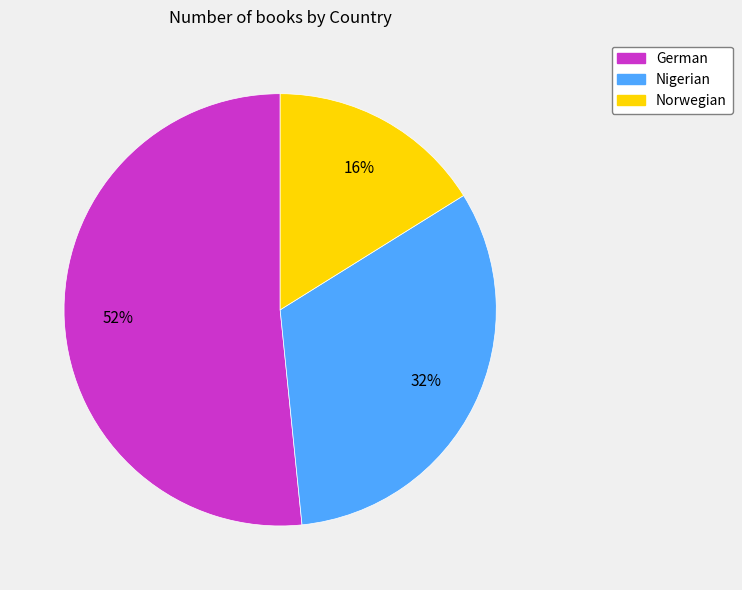

Which slice represents more than half of the pie?

German